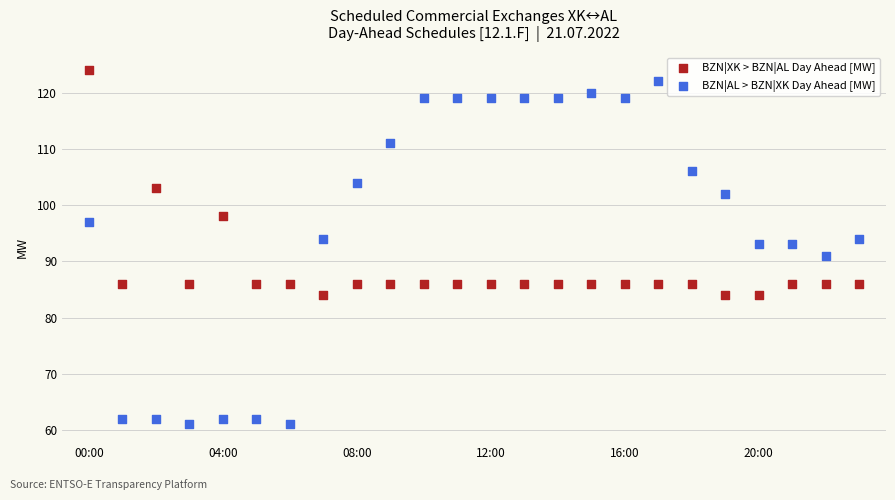

Which series has the widest spread of Y values?

BZN|AL > BZN|XK Day Ahead [MW]